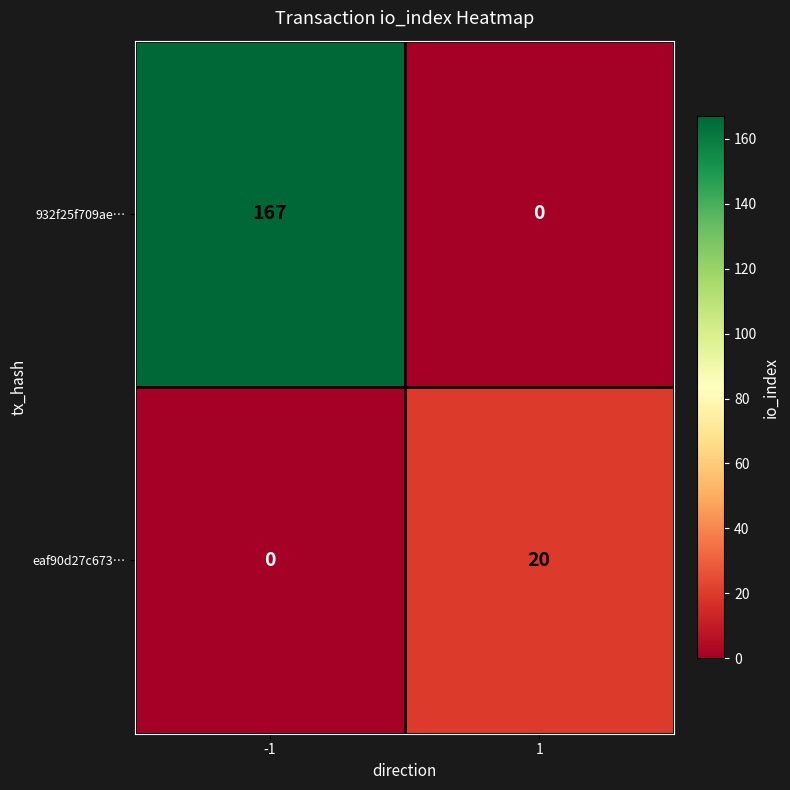

What is the greatest value displayed?

167